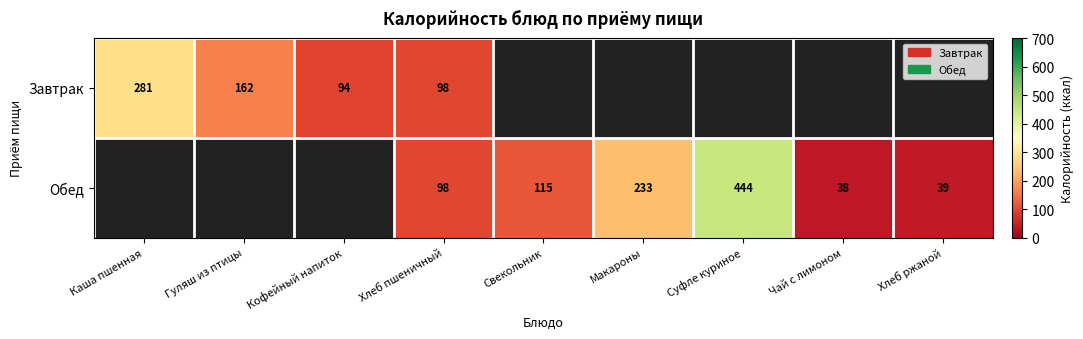

What is the sum of the Обед values at Макароны and Свекольник?

348